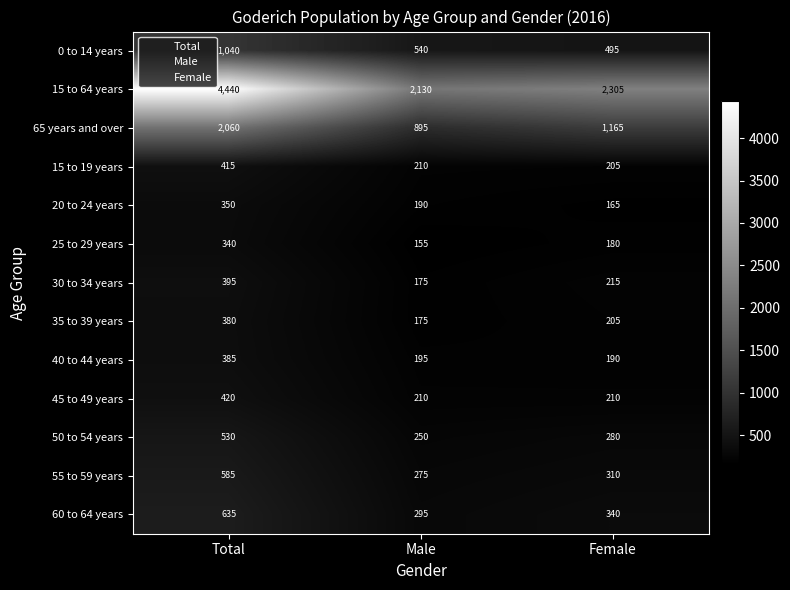

Between Total and Female, which series saw the biggest shift?

15 to 64 years